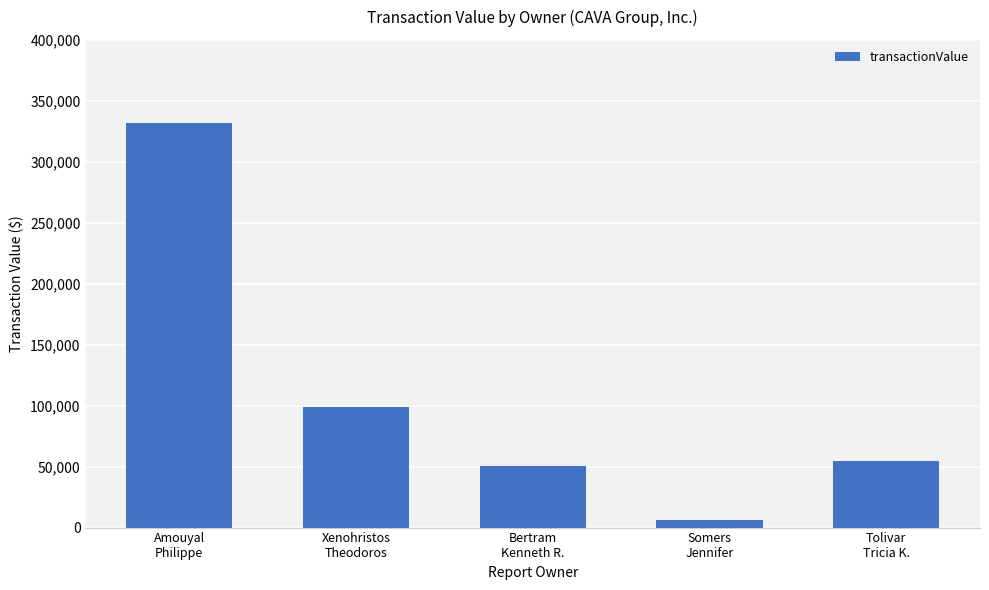

What is the label of the 3rd bar from the right?

Bertram
Kenneth R.